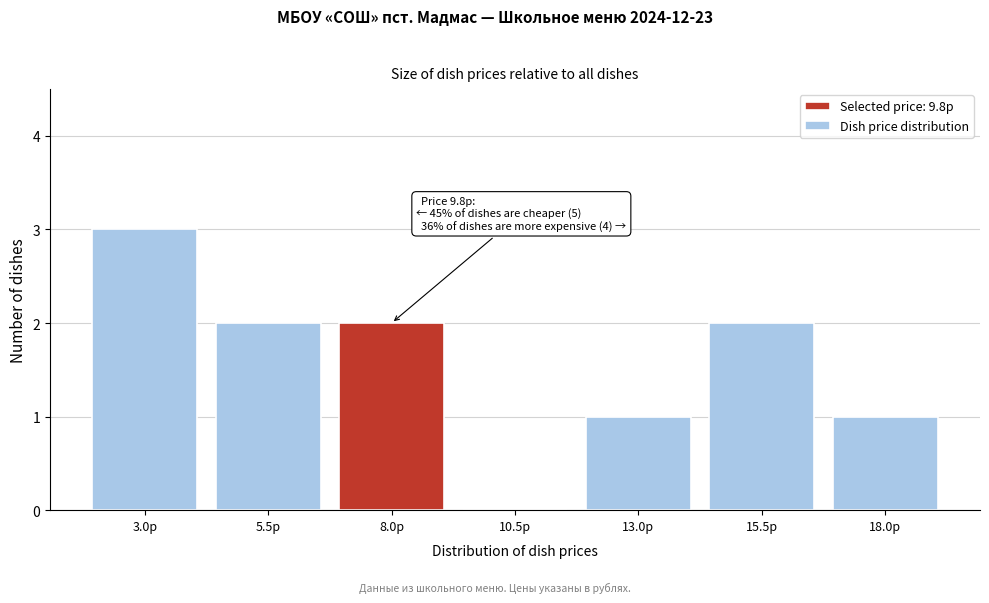

Reading left to right, transcribe all the data shown in this chart.

3.0р=3	5.5р=2	8.0р=2	10.5р=0	13.0р=1	15.5р=2	18.0р=1